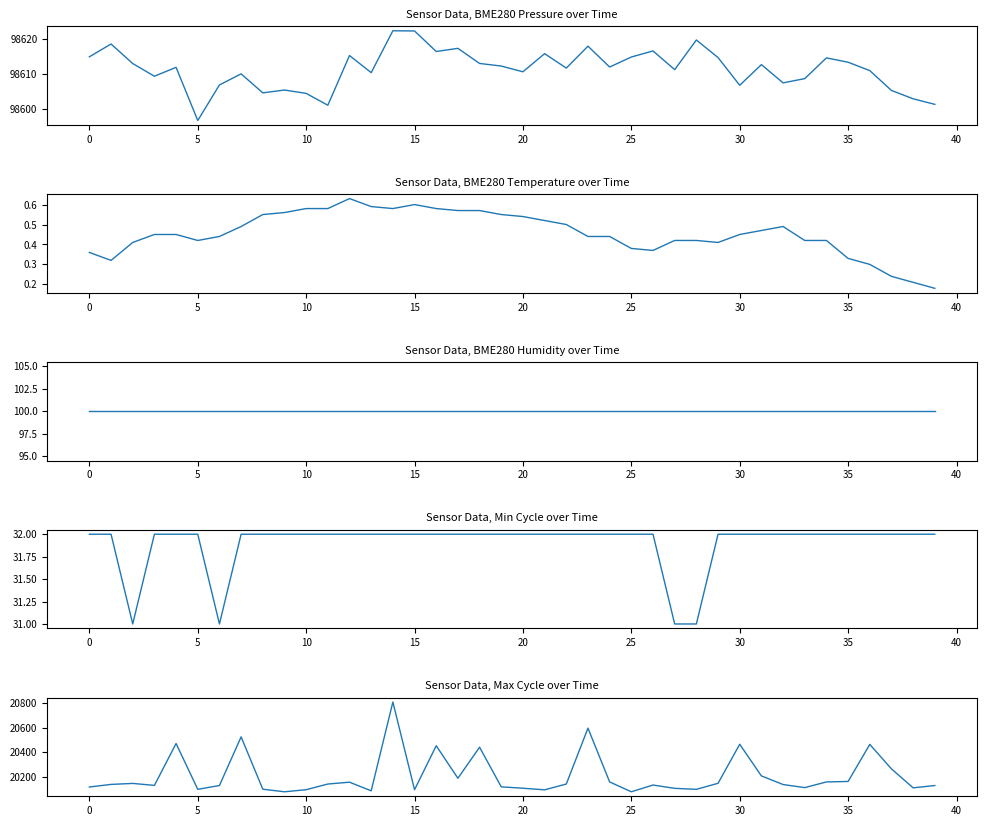

Which series changed the most between 5 and 20?

Max_cycle